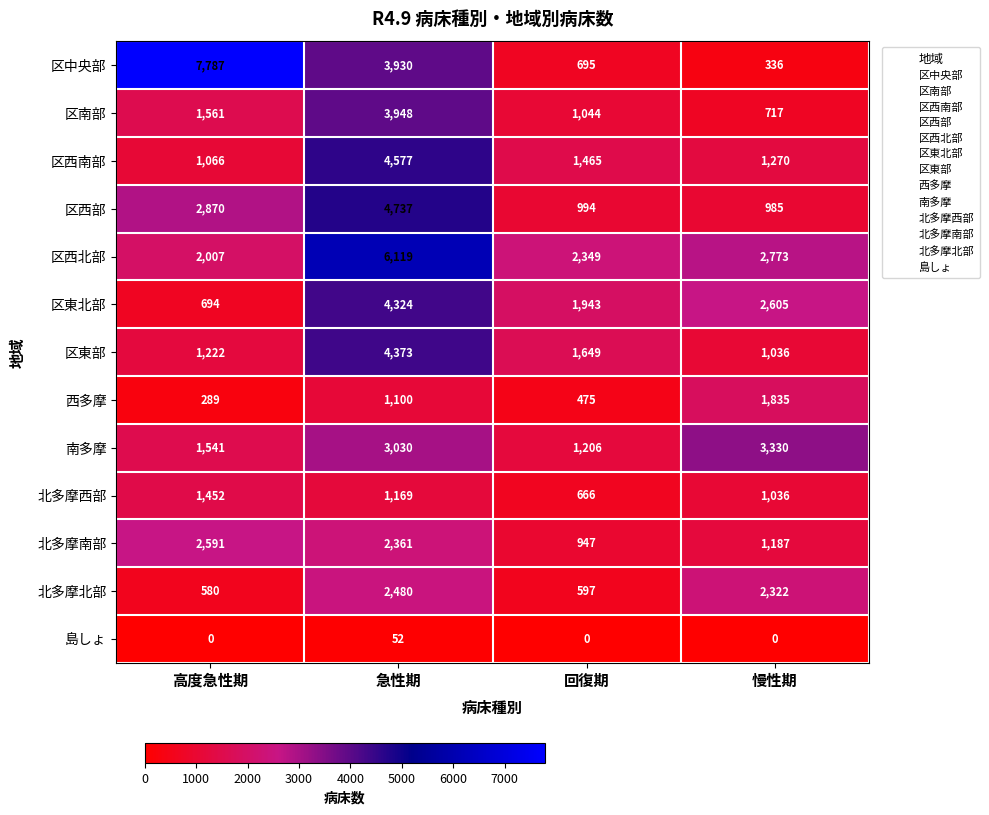

What is the average value of the 西多摩 series?

925